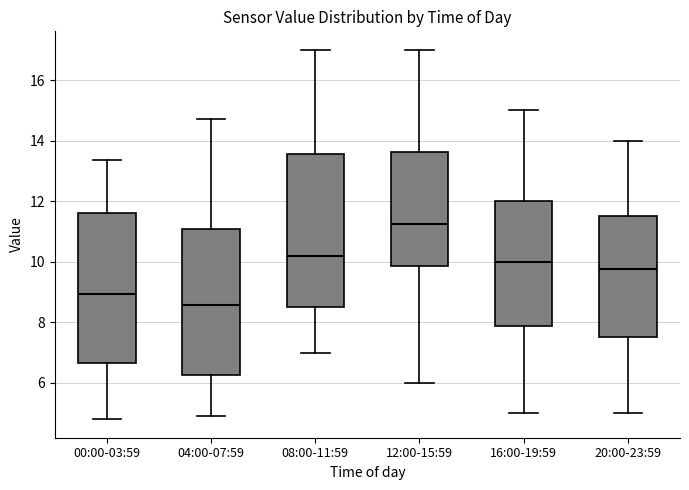

Which box's median line is the lowest?

04:00-07:59